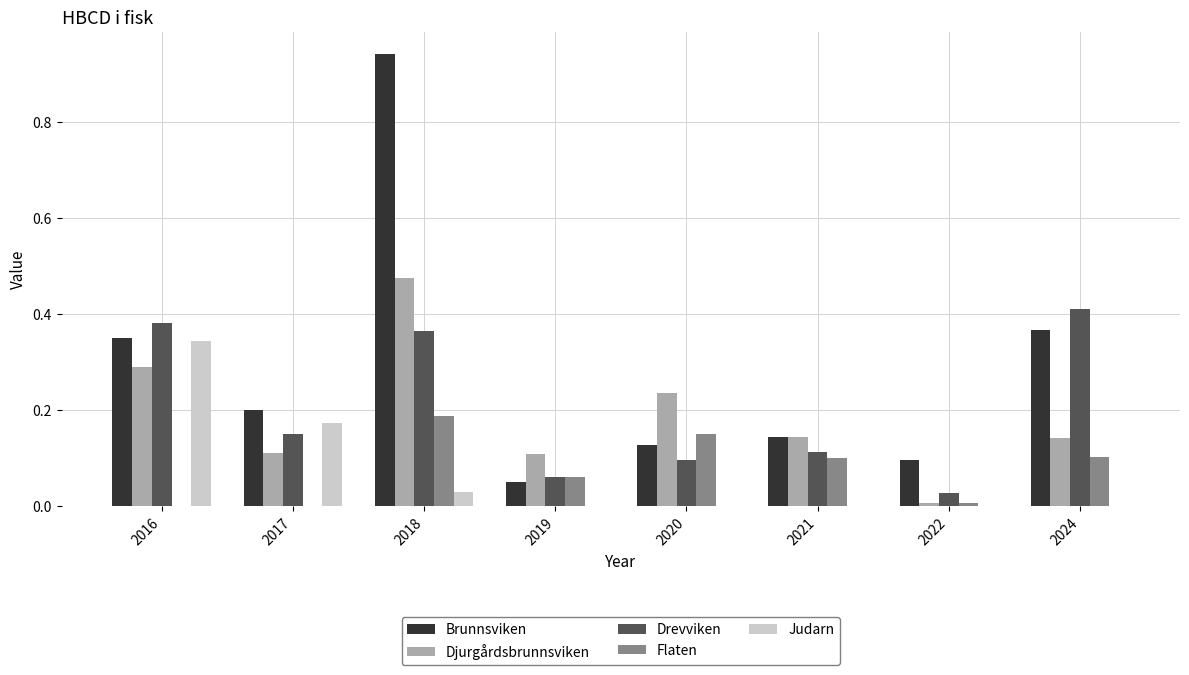

Which category has the highest value in the Judarn series?

2016